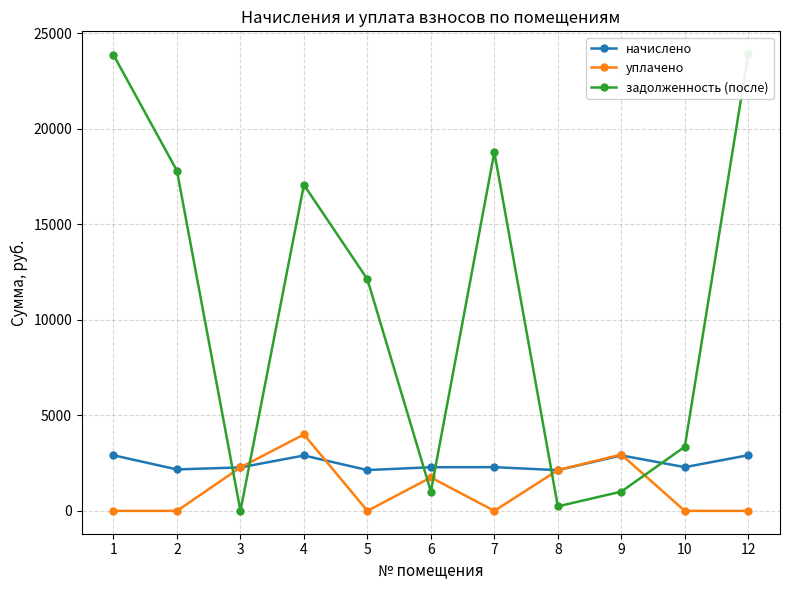

What is the difference between the начислено values at 9 and 8?

772.7